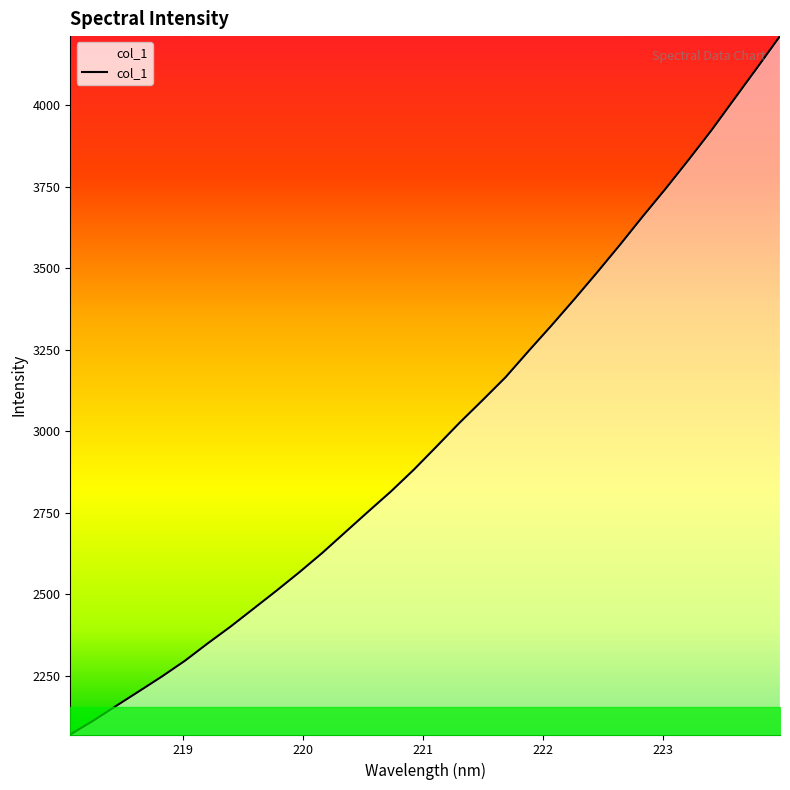

How many values are below 2954?

16